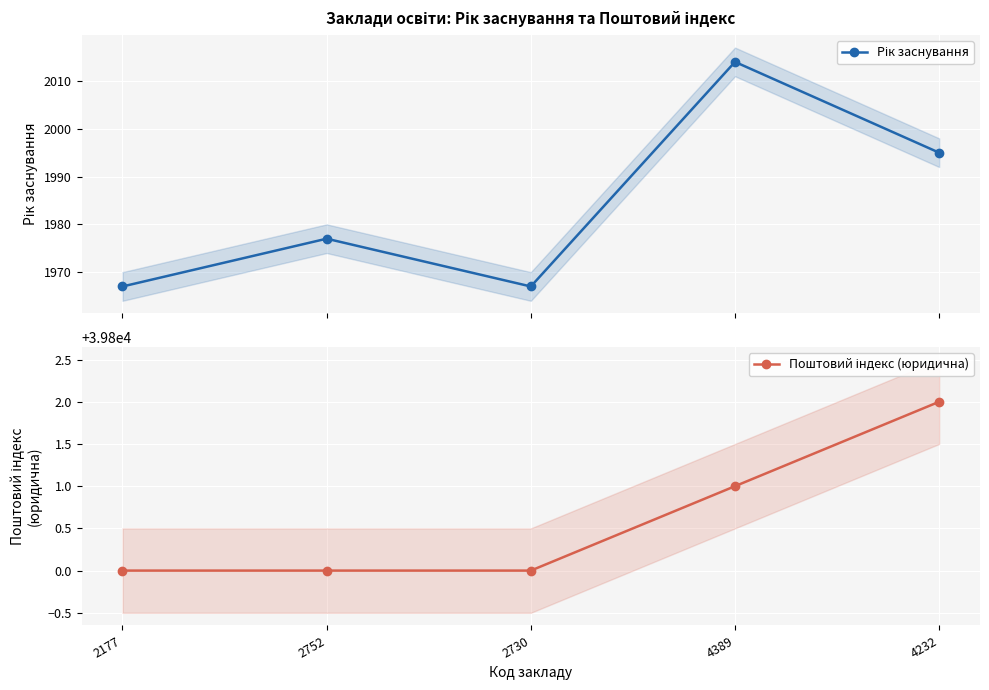

What is the spread (max minus min) of values at 4232?

37807